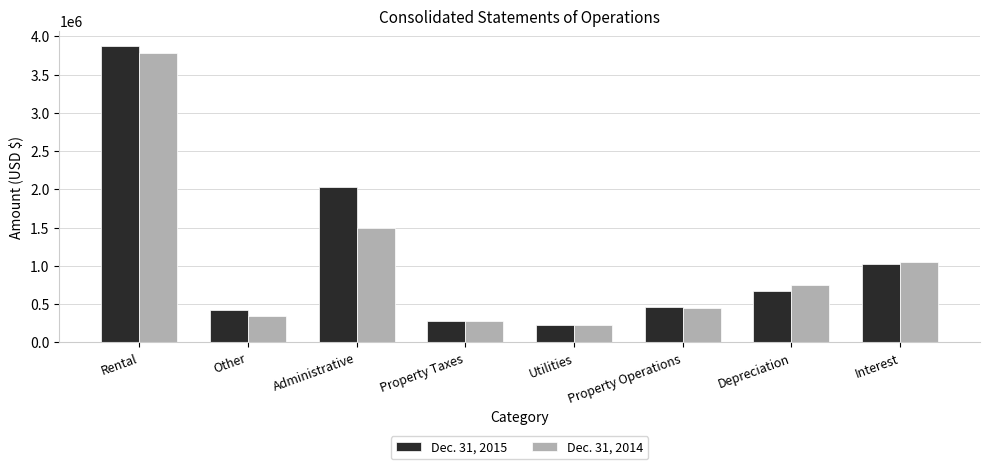

List the labels in order of Dec. 31, 2014 value, smallest first.

Utilities, Property Taxes, Other, Property Operations, Depreciation, Interest, Administrative, Rental